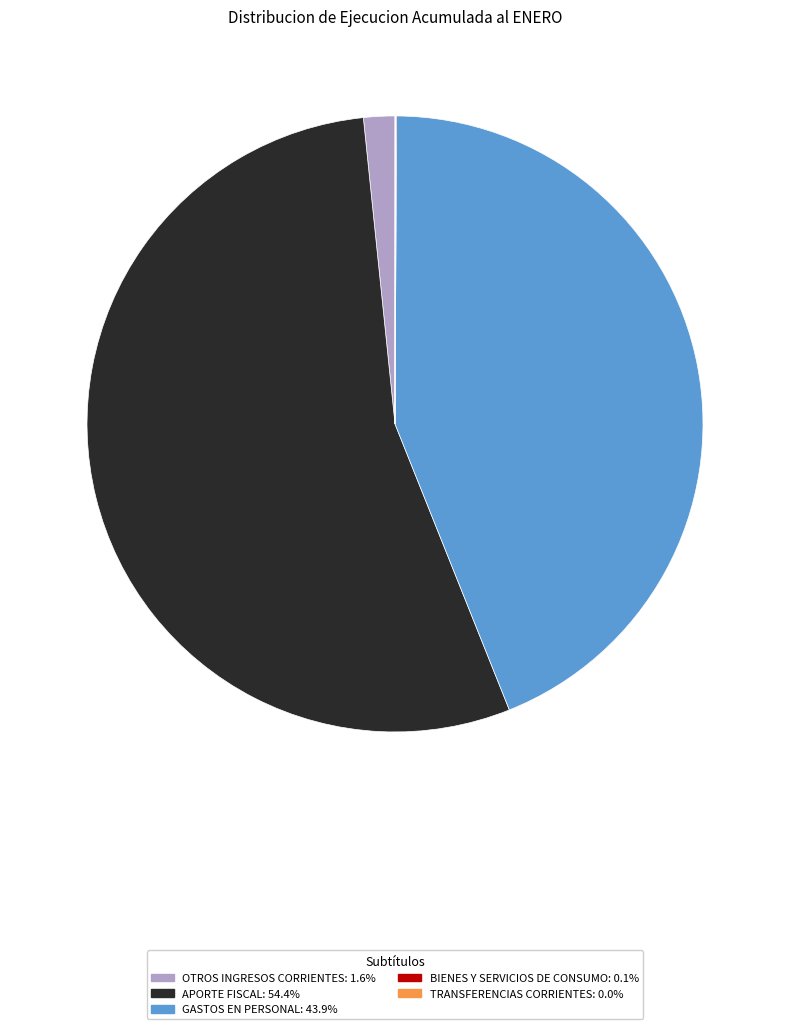

Is there a majority slice in this chart?

Yes